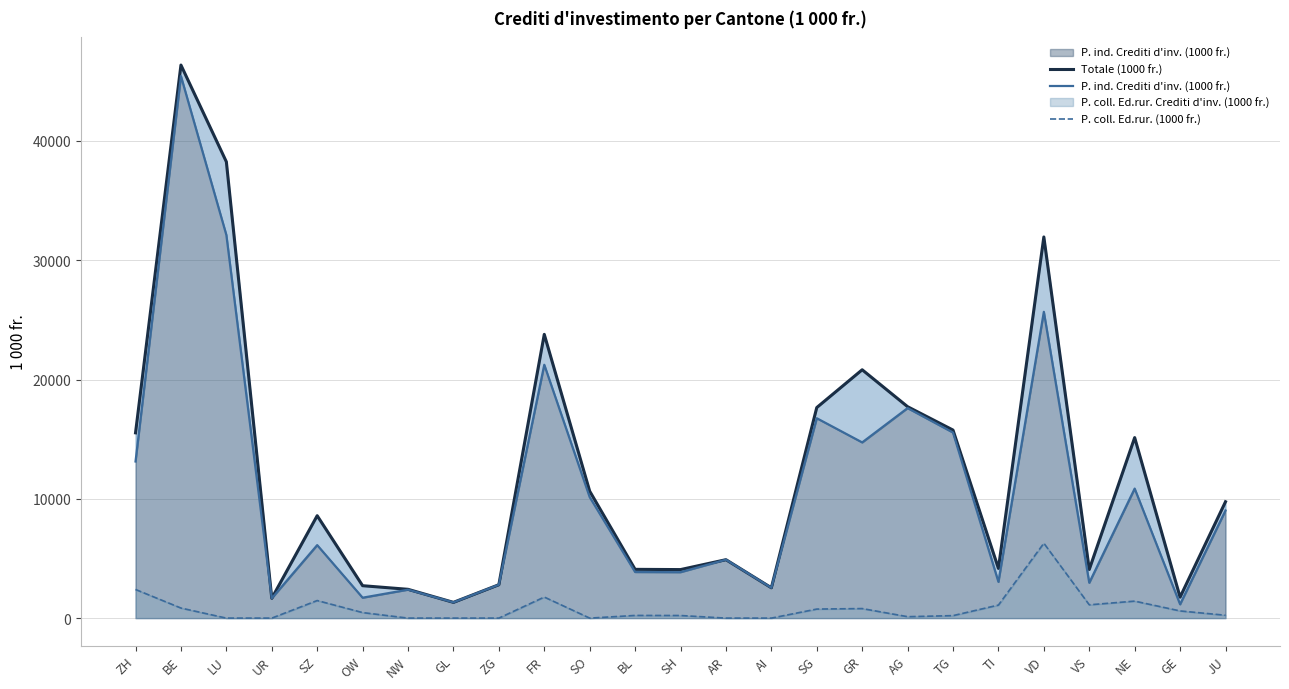

What is the total value across all series at AI?

5084.0